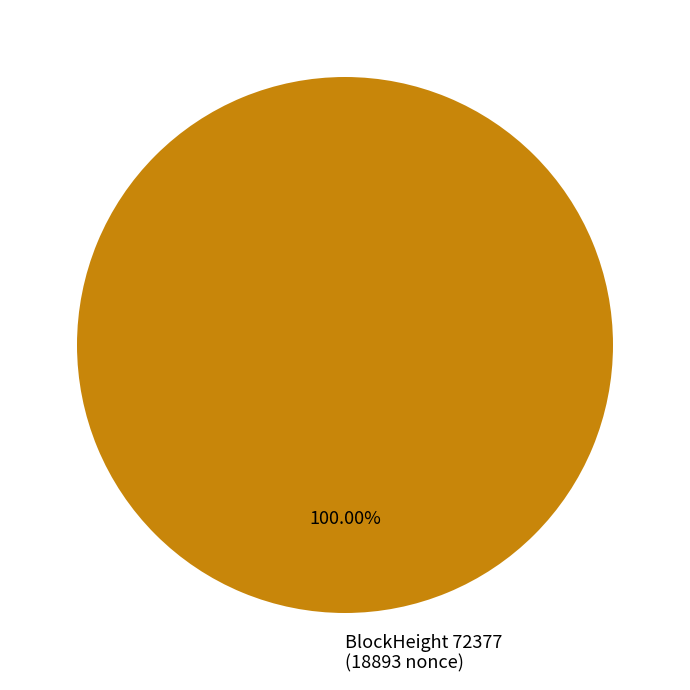

Rank the categories by value from lowest to highest.

BlockHeight 72377 (18893 nonce)